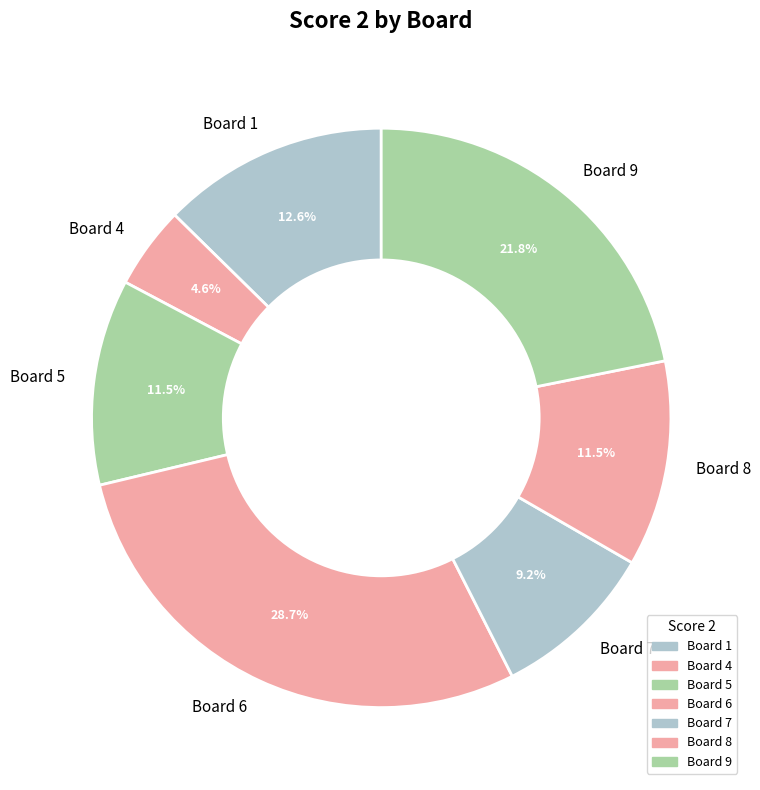

Between Board 5 and Board 1, which is larger?

Board 1